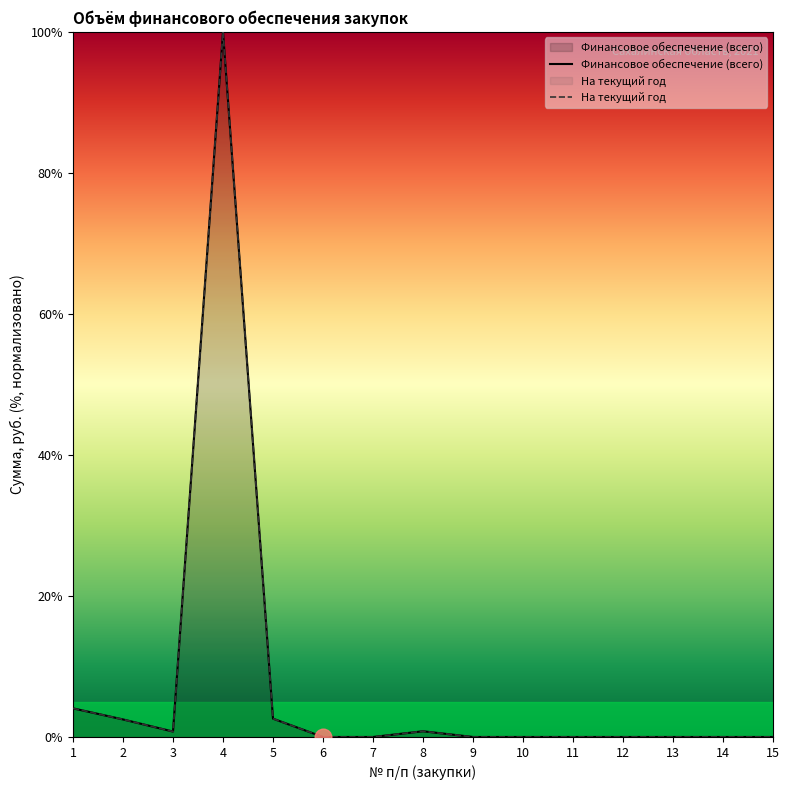

What is the total value across all series at 1?

8.1